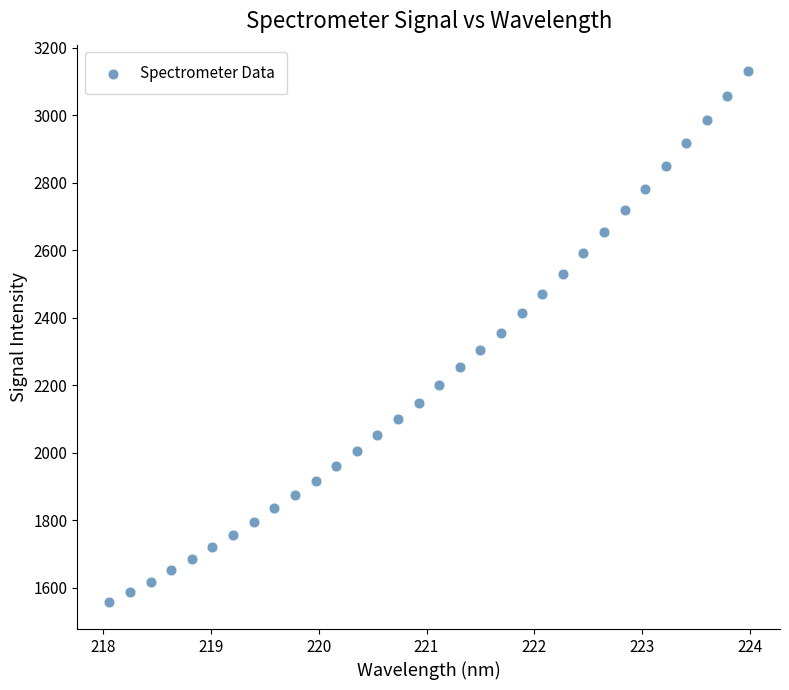

What is the range of X values (max minus min)?

5.9